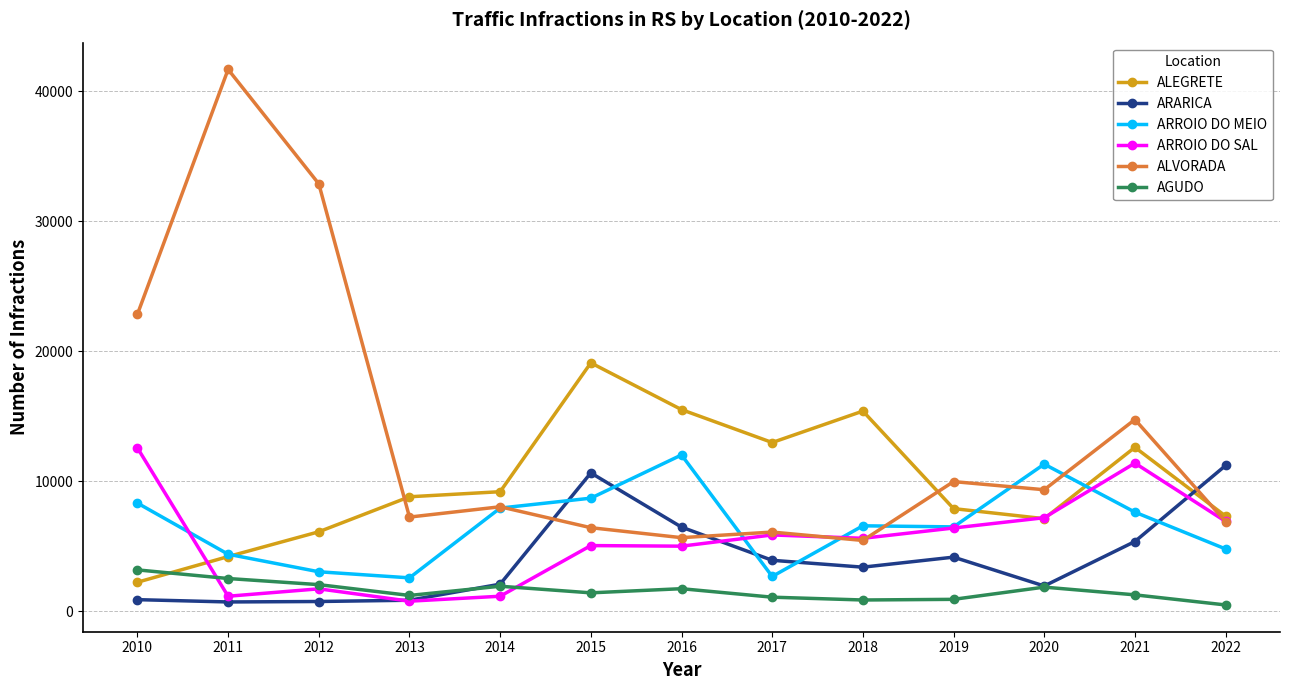

After their last crossing, which series has the higher values: ARROIO DO SAL or ARARICA?

ARARICA